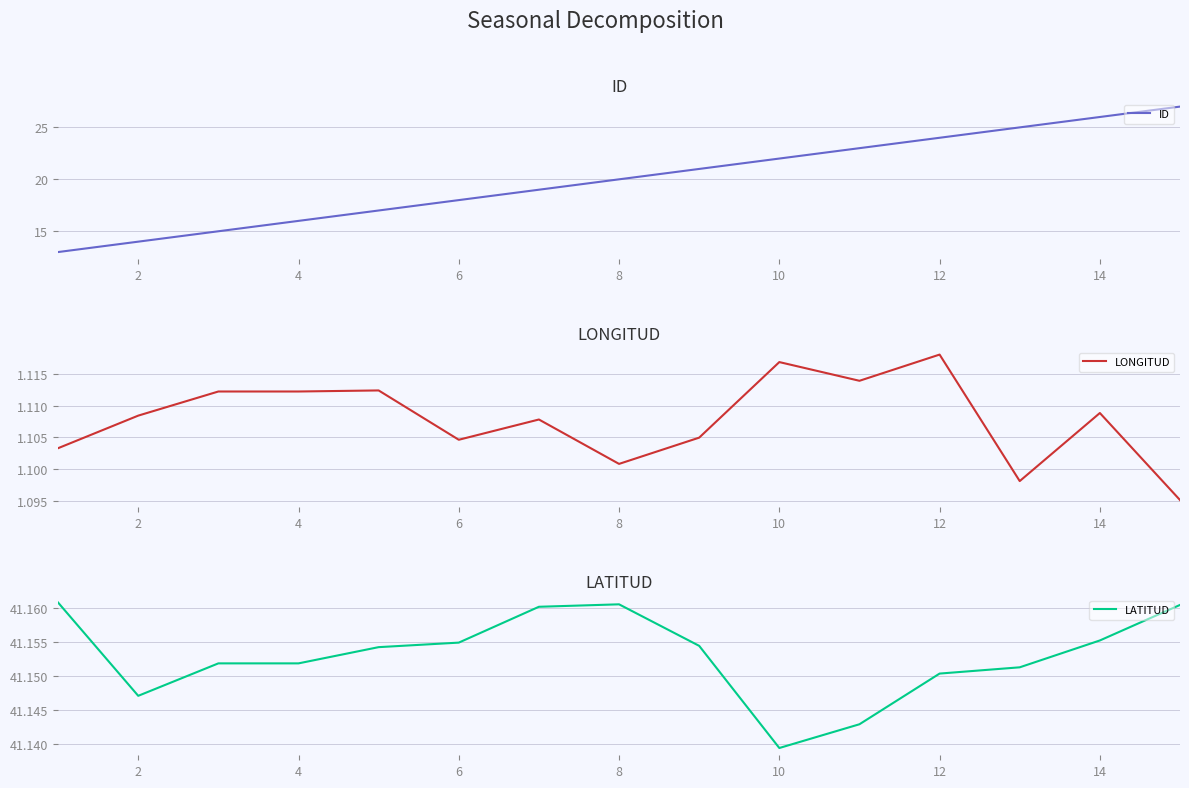

True or false: ID and LATITUD cross at least once.

False